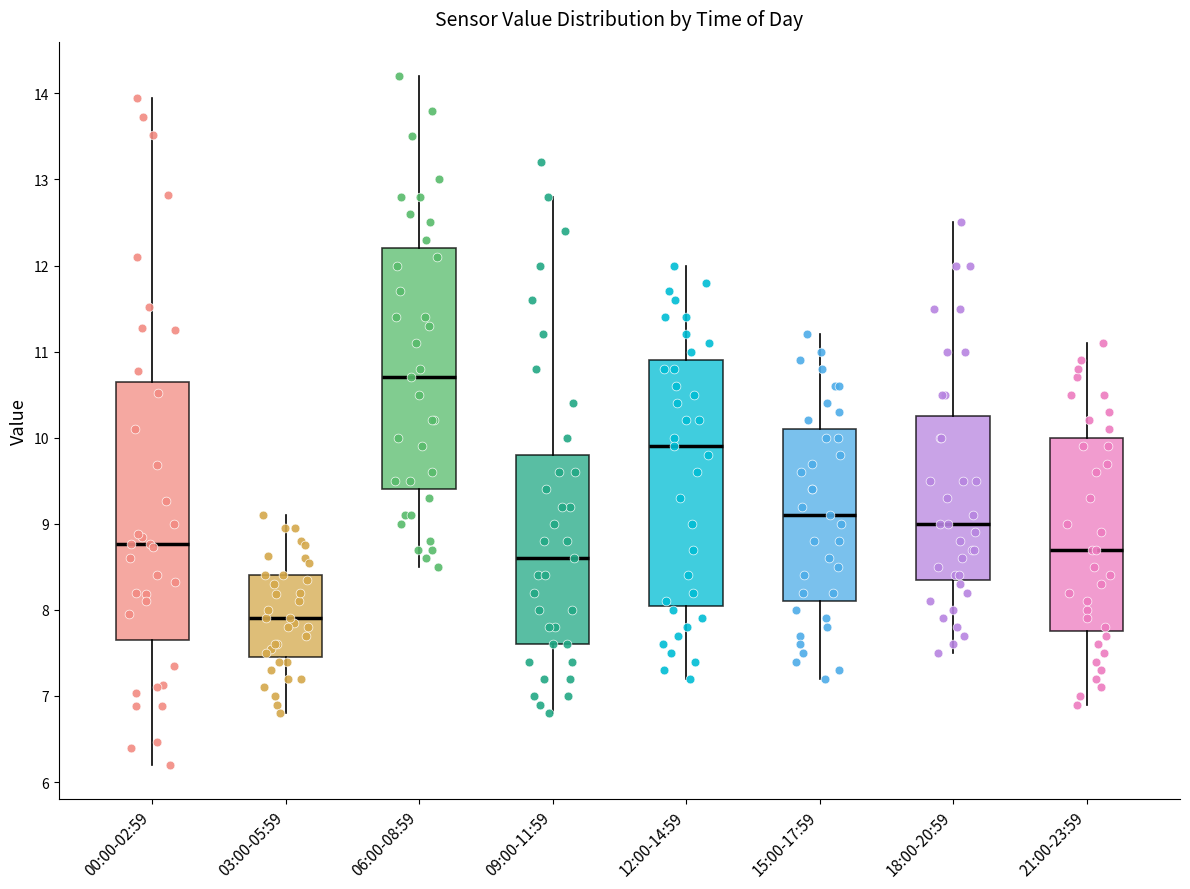

Where does the median line of the box for 00:00-02:59 sit on the y-axis? The values are not printed on the chart, so give them approximately, as read against the axis.

8.8